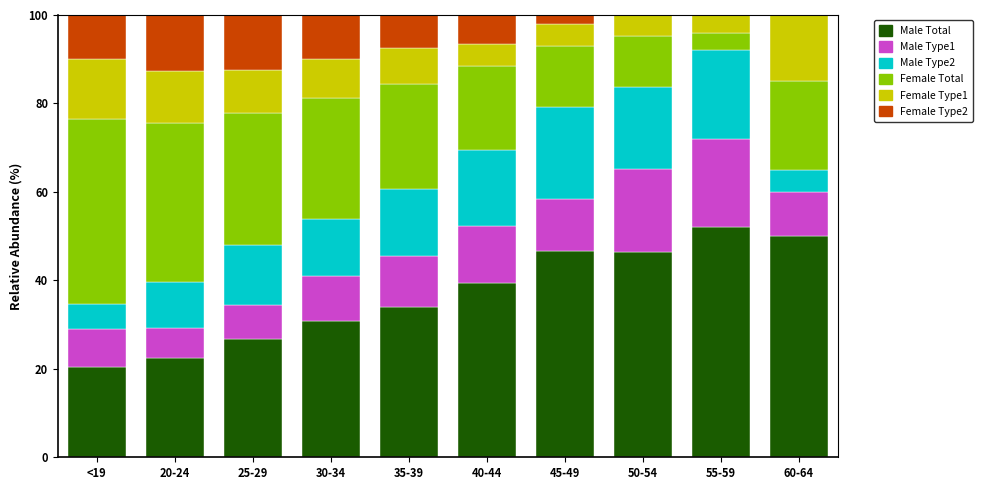

What is the total value across all series at 55-59?

100.0